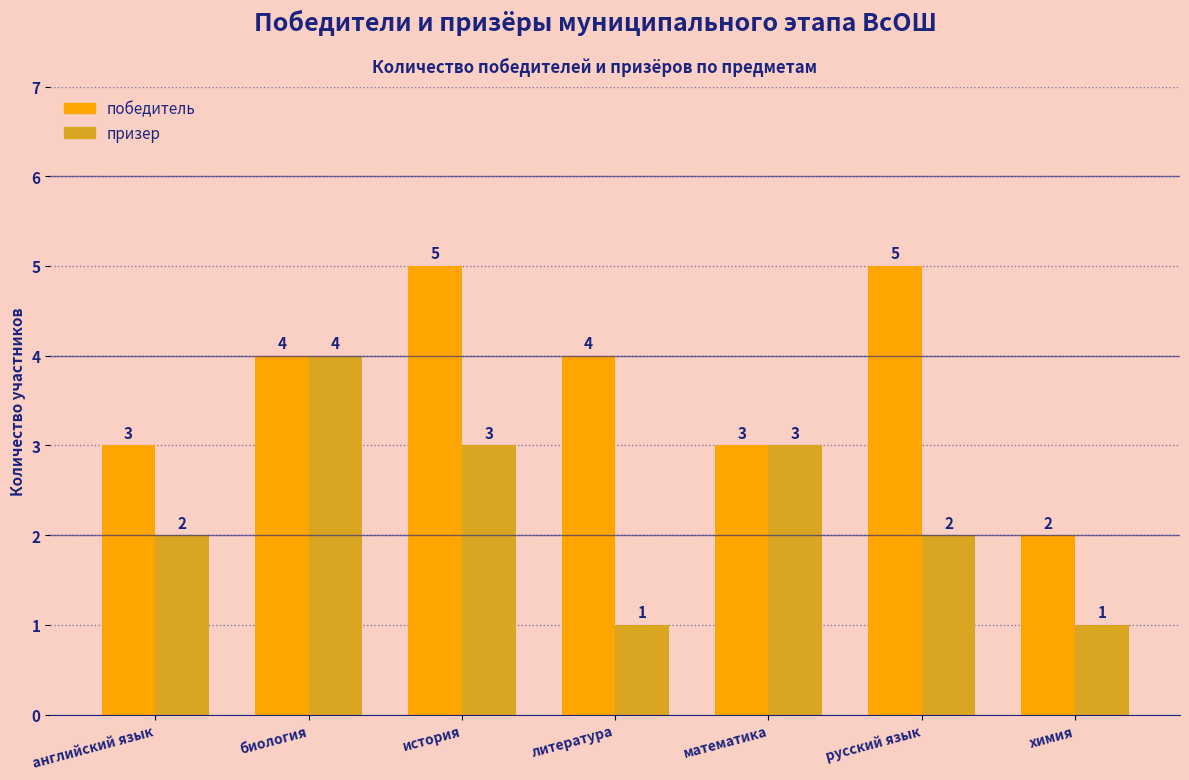

Is it true that призер equals 3 at история?

True